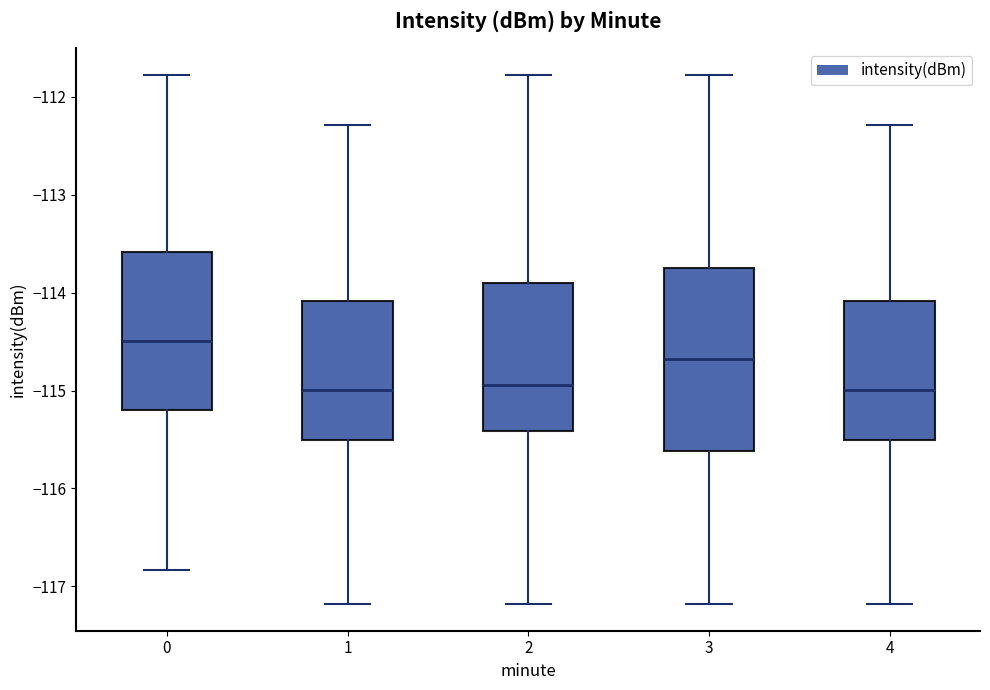

Where is the lower edge of the box at x = 2 on the y-axis? The values are not printed on the chart, so give them approximately, as read against the axis.

-115.4